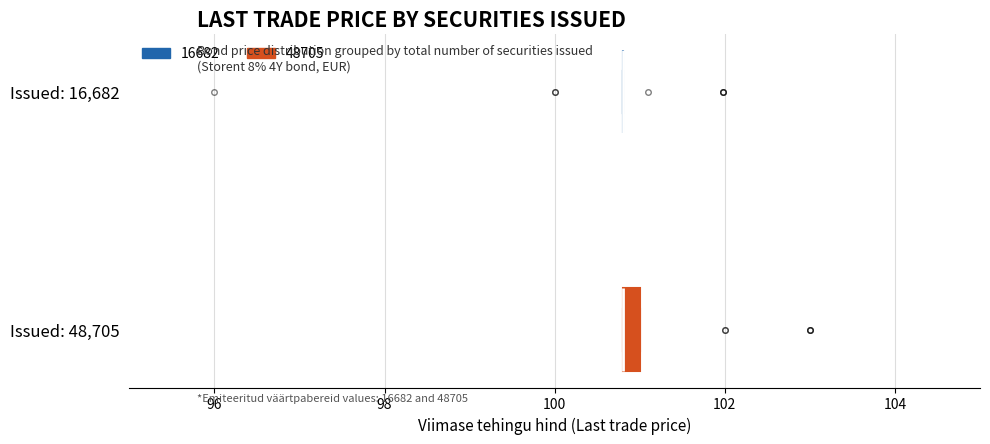

Which box is the widest, from its left edge to its right edge?

Issued: 48,705